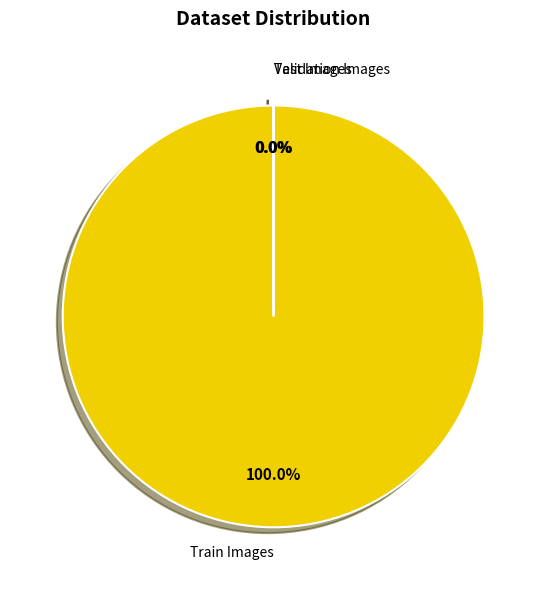

Does any single category account for the majority?

Yes